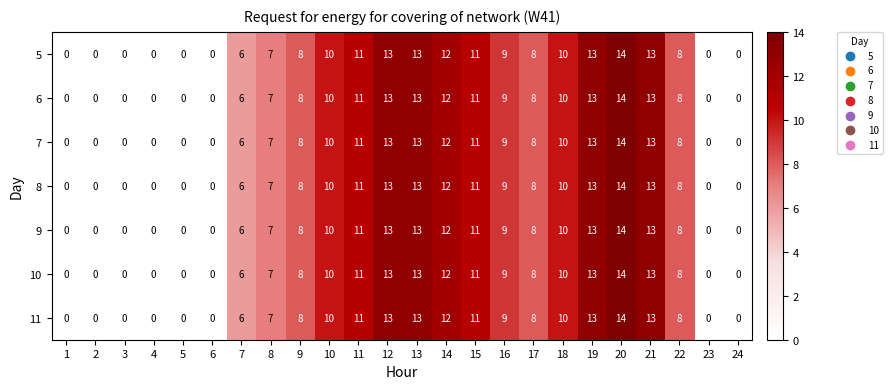

Is the value of 6 at 7 greater than the value of 8 at 13?

No